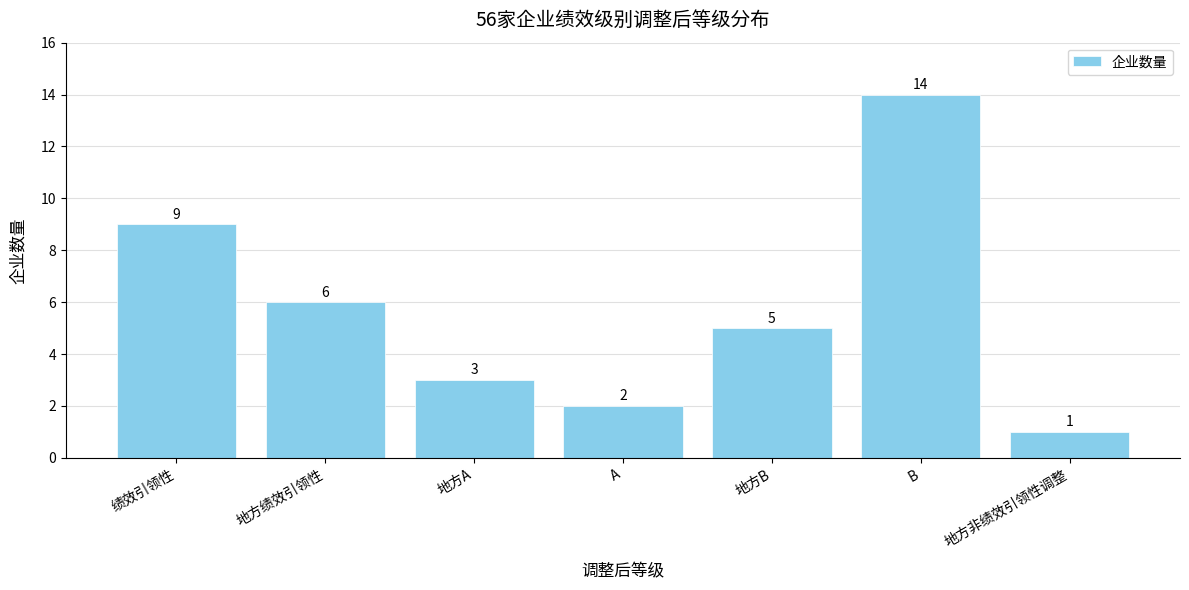

What is the sum of all values?

40